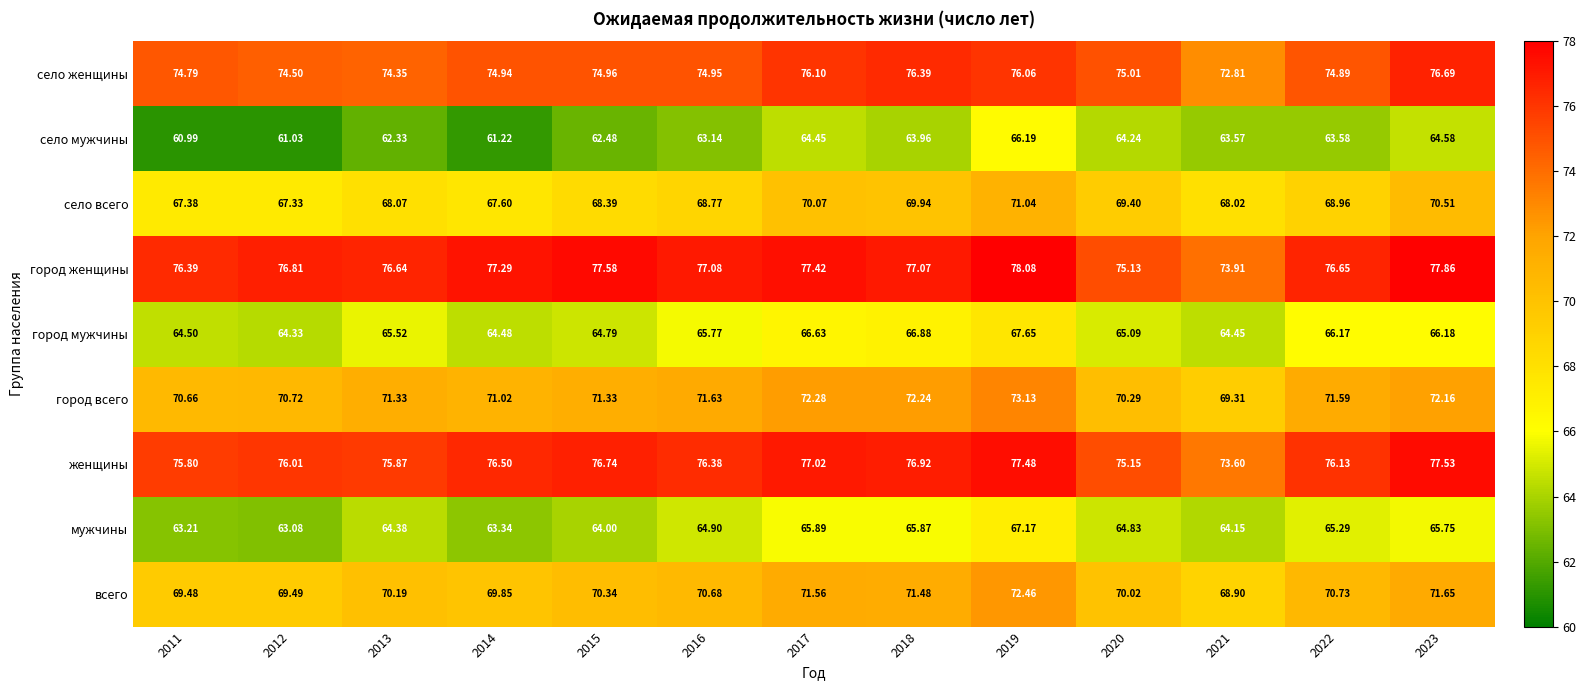

What is the difference between the highest and lowest values at 2013?

14.3